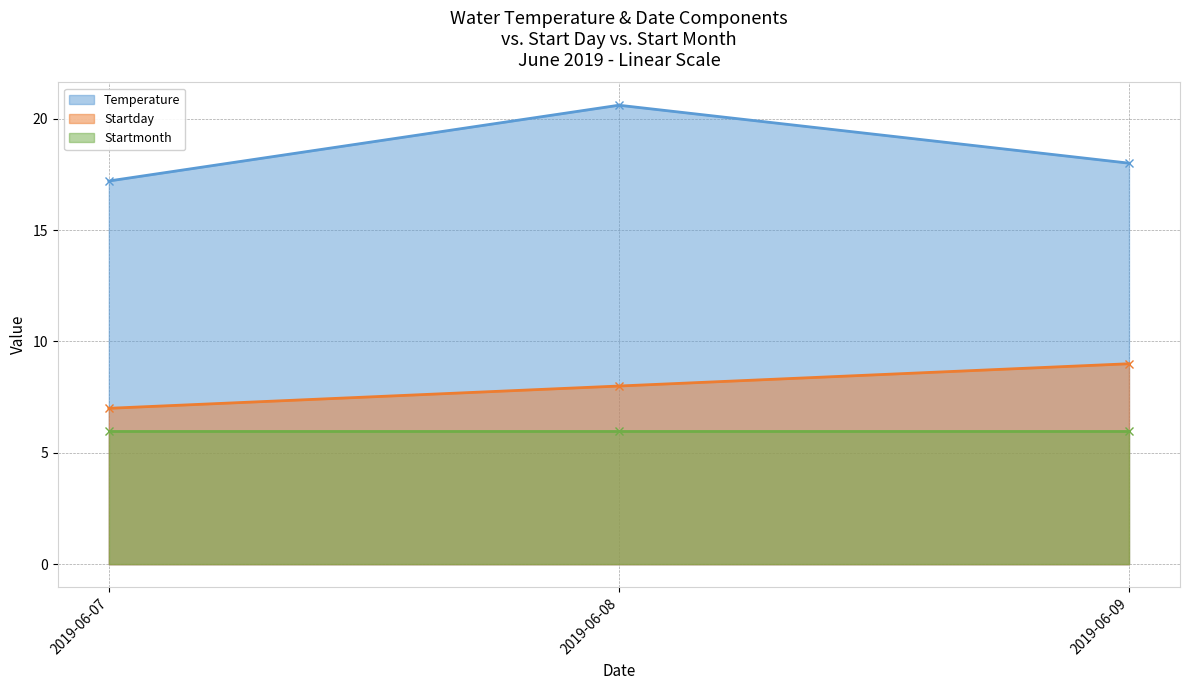

Is the value of Temperature at 2019-06-08 greater than the value of Startday at 2019-06-07?

Yes